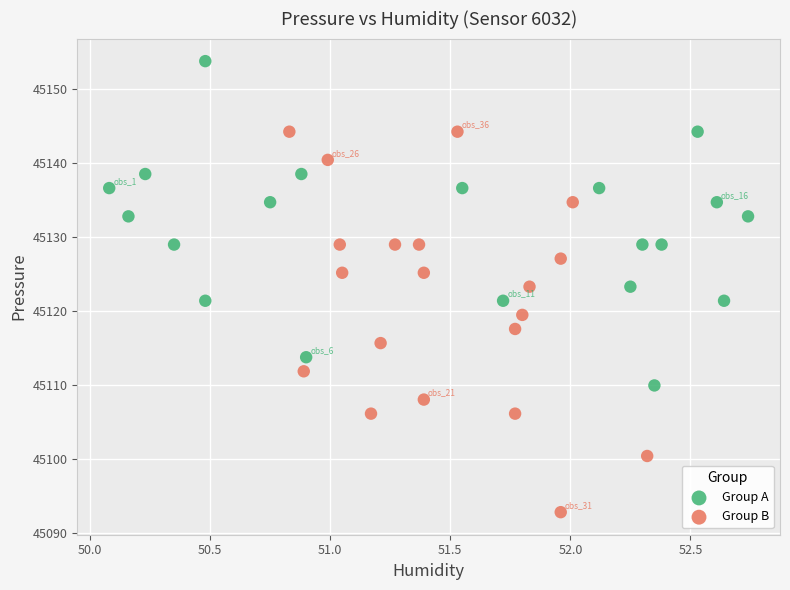

Which series has the largest Y range (max minus min)?

Group B